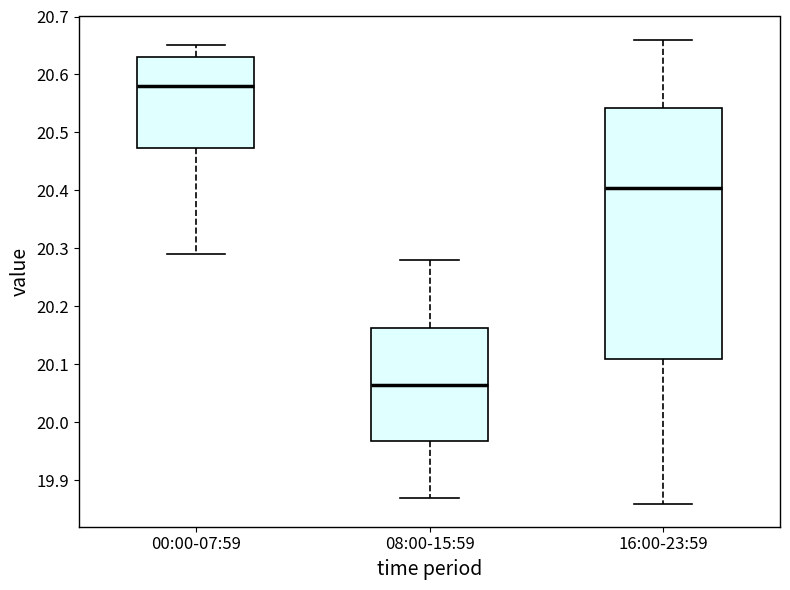

Where is the upper edge of the box for 16:00-23:59 on the y-axis? The values are not printed on the chart, so give them approximately, as read against the axis.

20.54